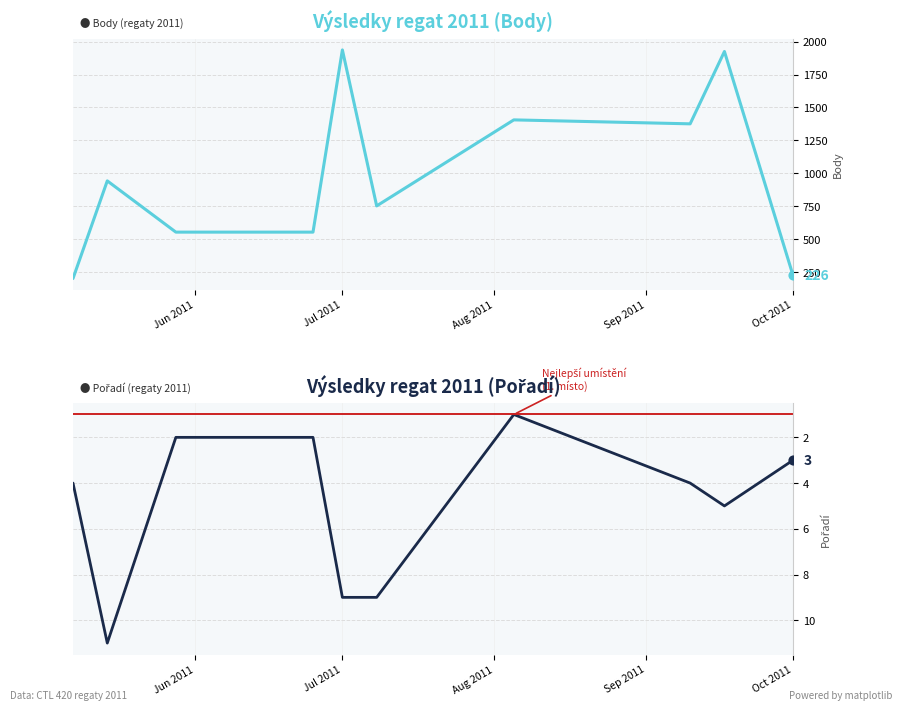

At how many categories does at least one series exceed 1783?

2